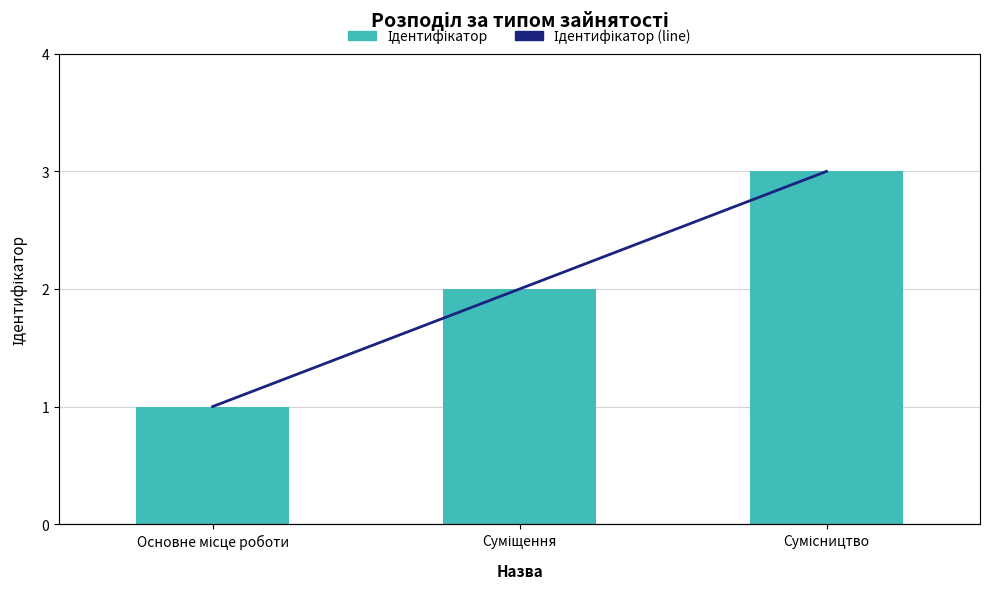

Reading left to right, extract all data points from this chart.

Ідентифікатор: 1	2	3
Ідентифікатор (line): 1	2	3